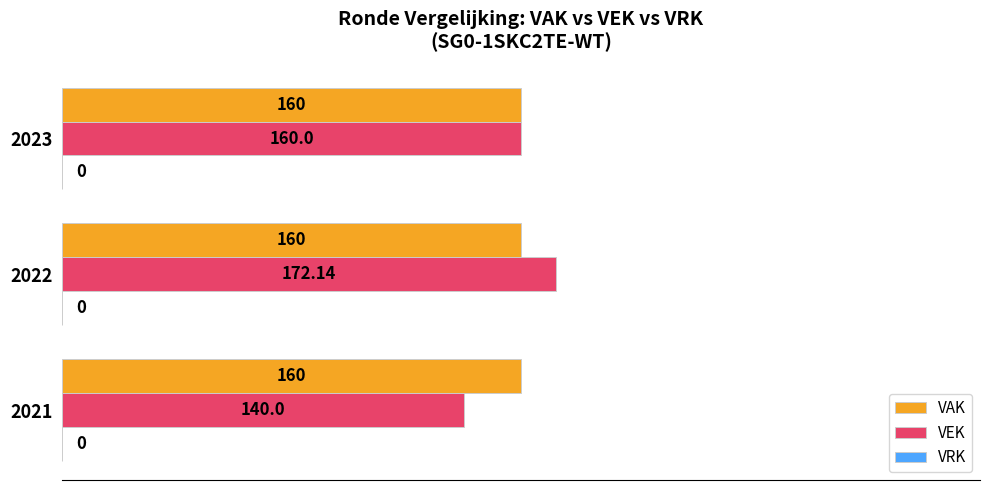

At how many categories does at least one series exceed 159?

3